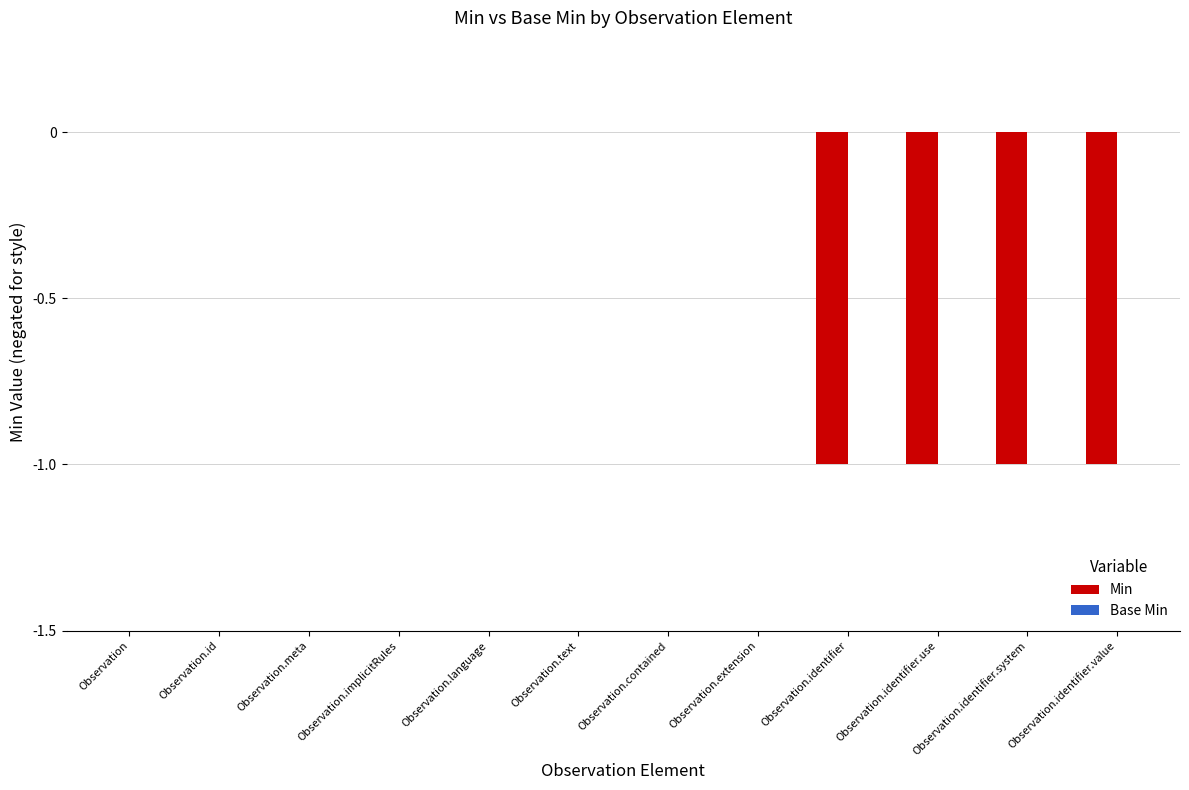

Between Observation.id and Observation.identifier.system, which is larger?

Observation.id